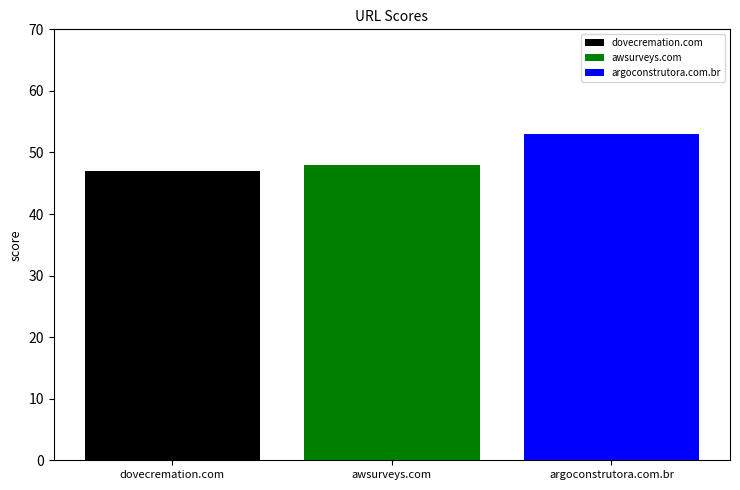

How many bars are there in total?

3